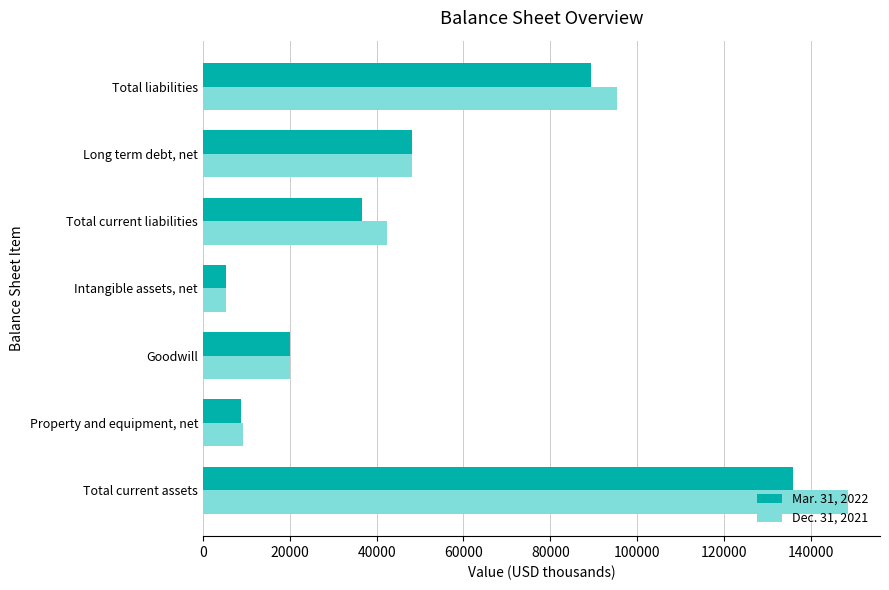

Which label corresponds to the smallest value in the chart?

Intangible assets, net